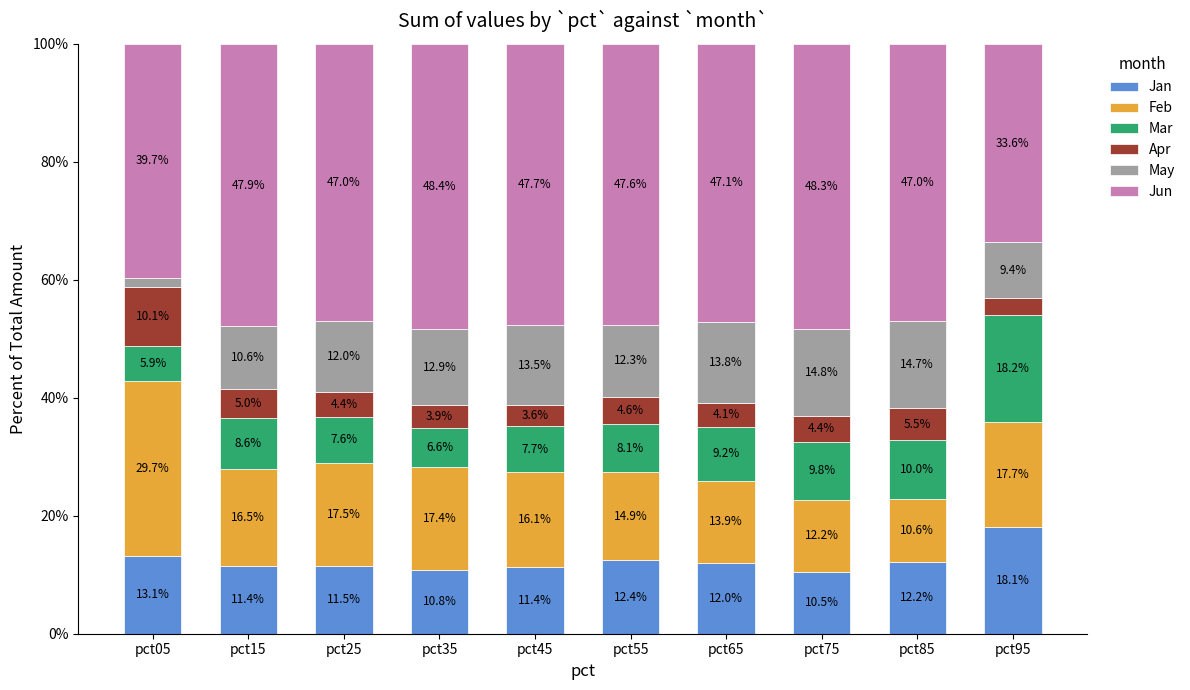

What are all the series names shown in the legend?

Jan, Feb, Mar, Apr, May, Jun